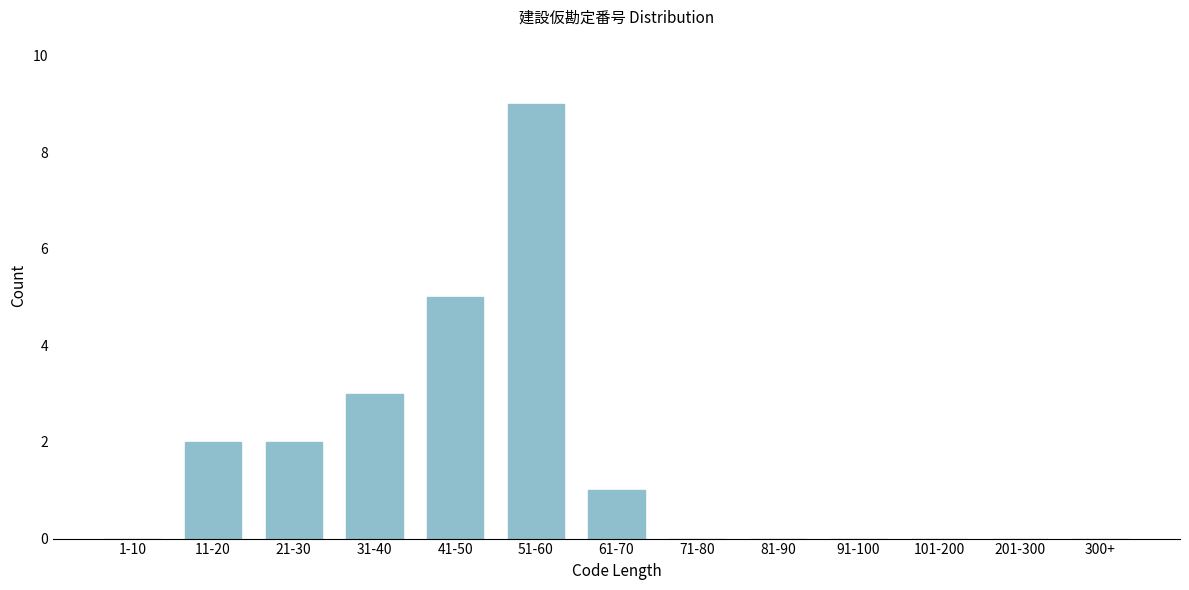

Reading right to left, transcribe all the data shown in this chart.

300+=0	201-300=0	101-200=0	91-100=0	81-90=0	71-80=0	61-70=1	51-60=9	41-50=5	31-40=3	21-30=2	11-20=2	1-10=0